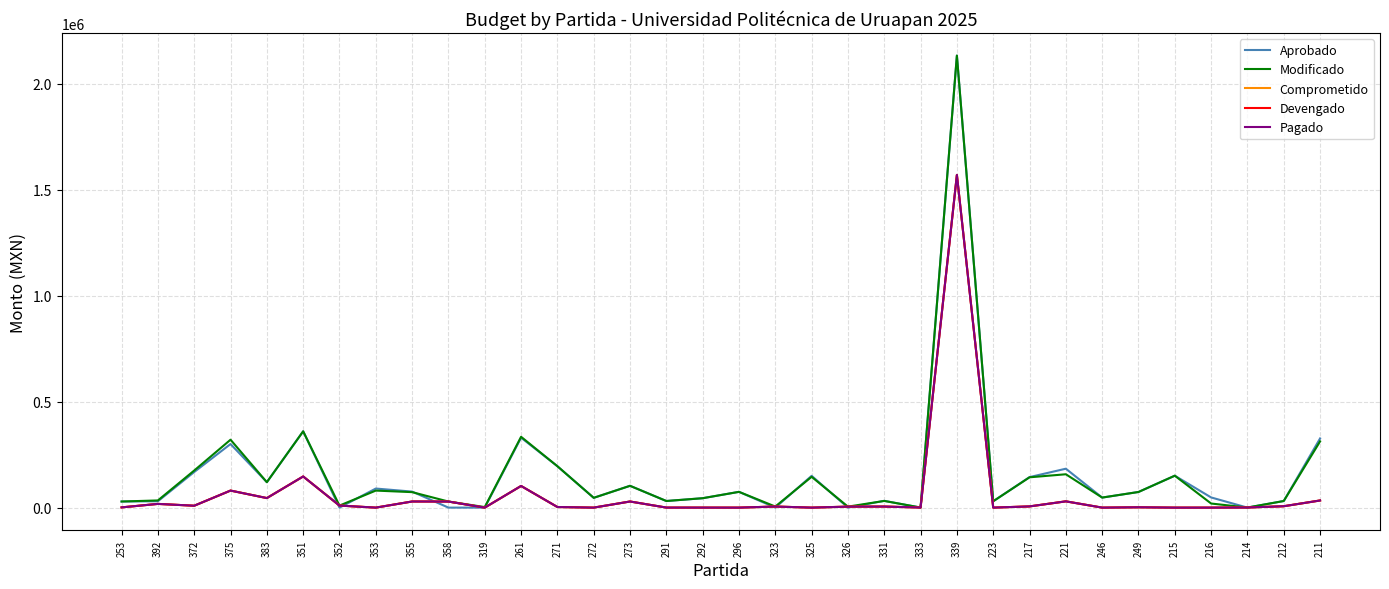

Does the chart have visible grid lines?

Yes